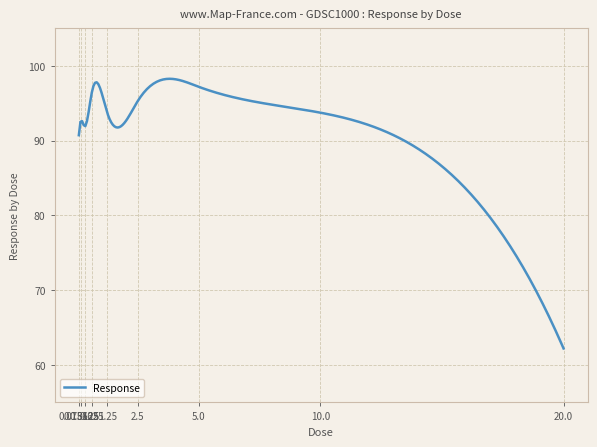

What is the difference between the maximum and minimum values?

36.0